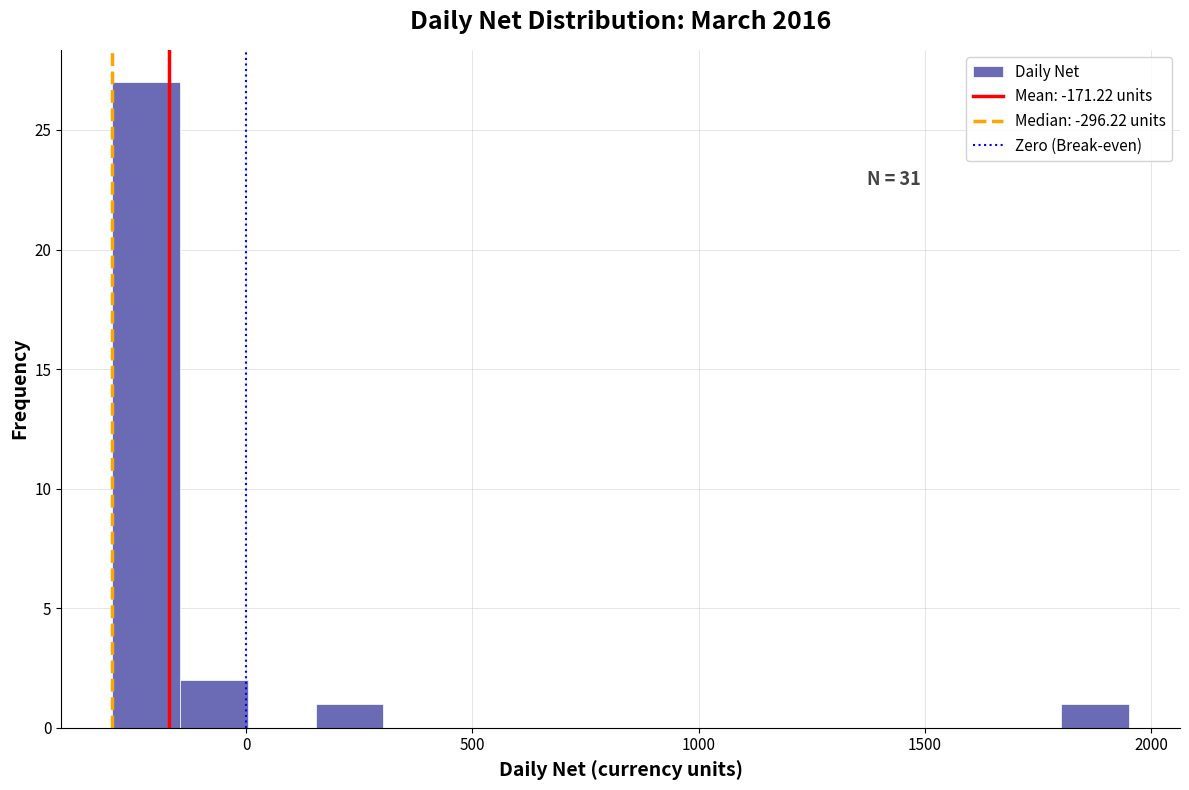

Around what value on the x-axis is the tallest bar? Give the approximate position of its centre, as read against the axis.

-200